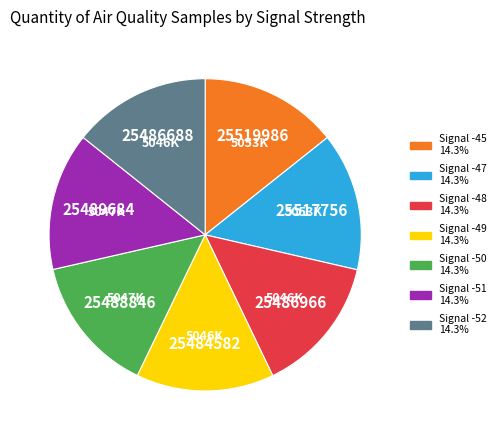

Is there any slice that represents more than half of the pie?

No